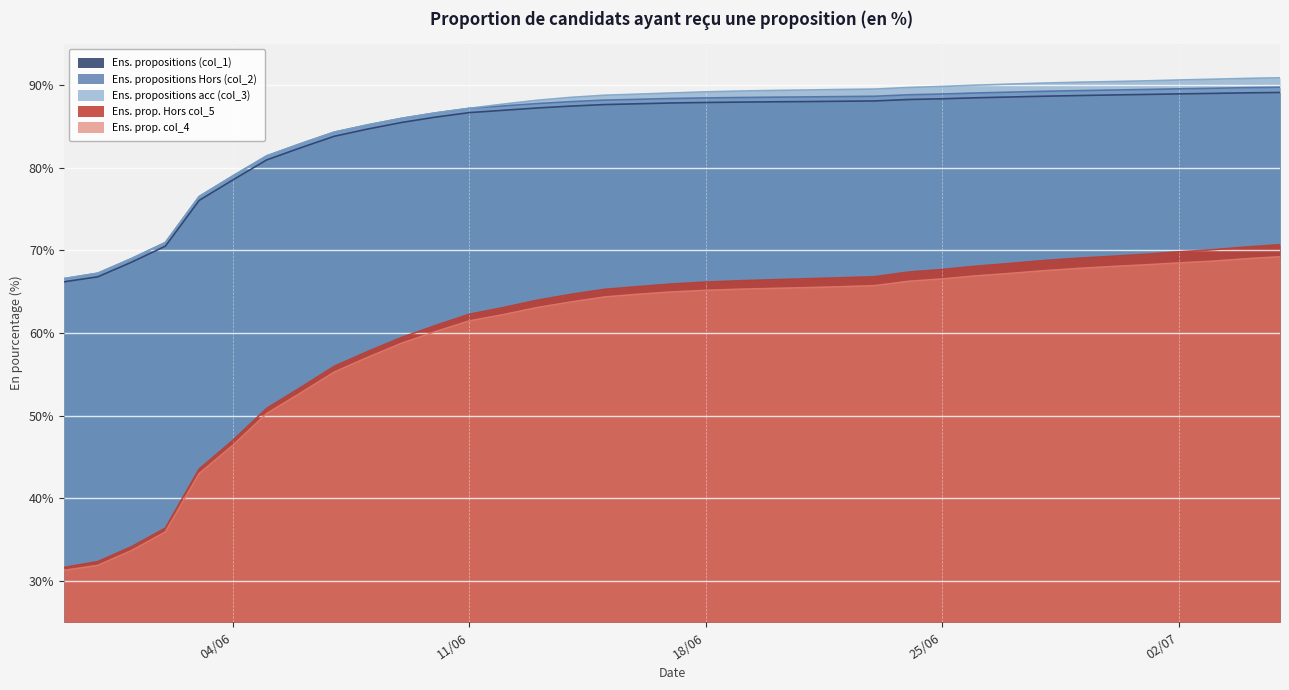

What is the label of the 16th point from the left?

2024-06-14